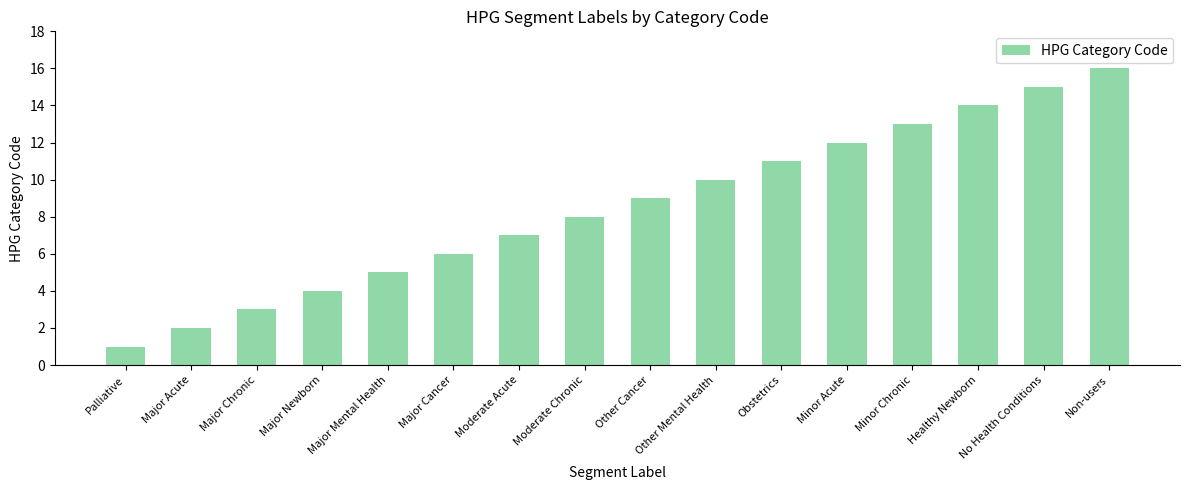

What is the label of the 8th bar from the left?

Moderate Chronic